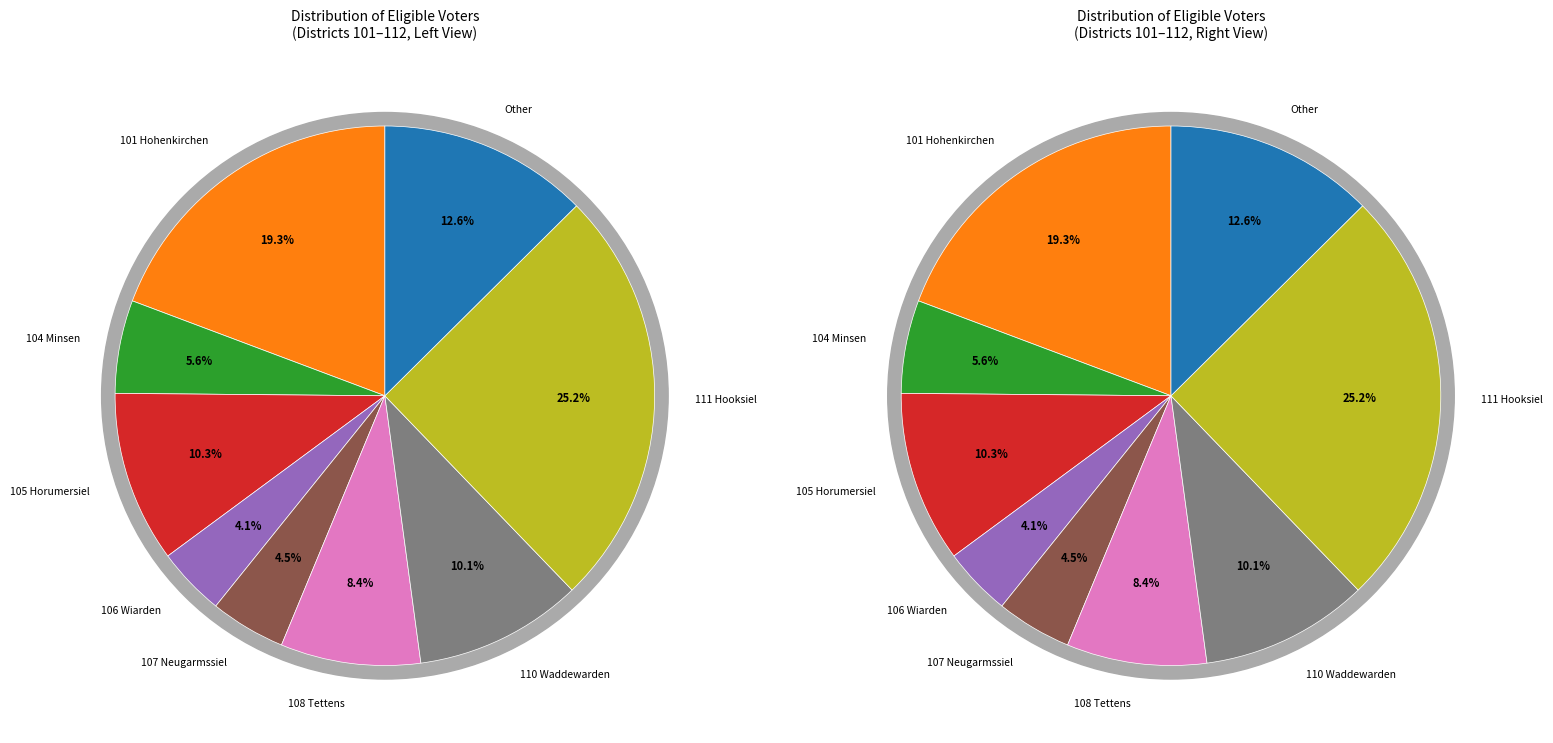

The 105 Horumersiel slice represents 24% of the pie. True or false?

False